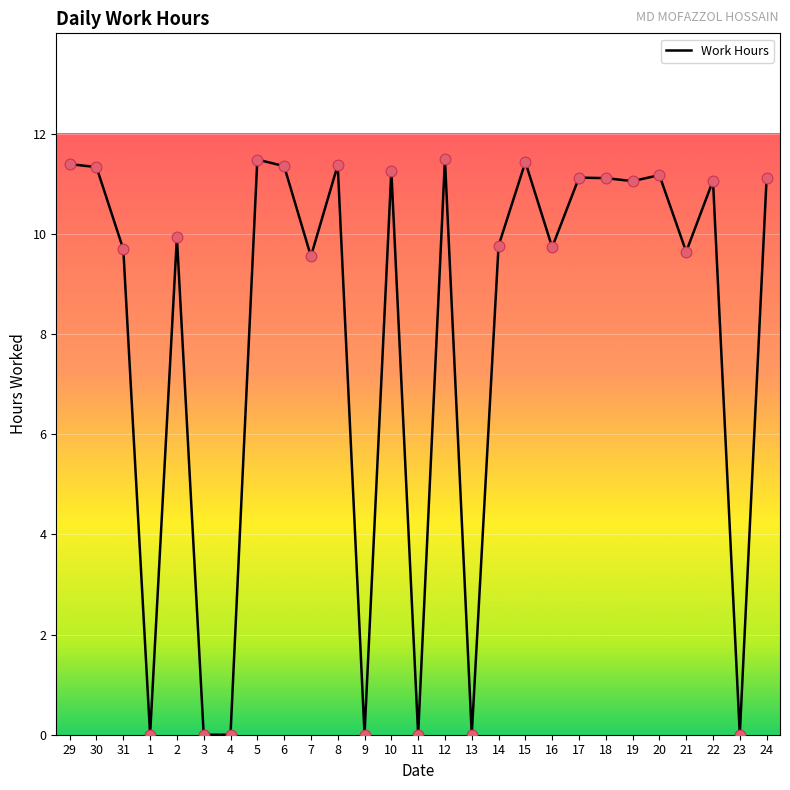

What is the change in value from 14 to 20?

+1.4